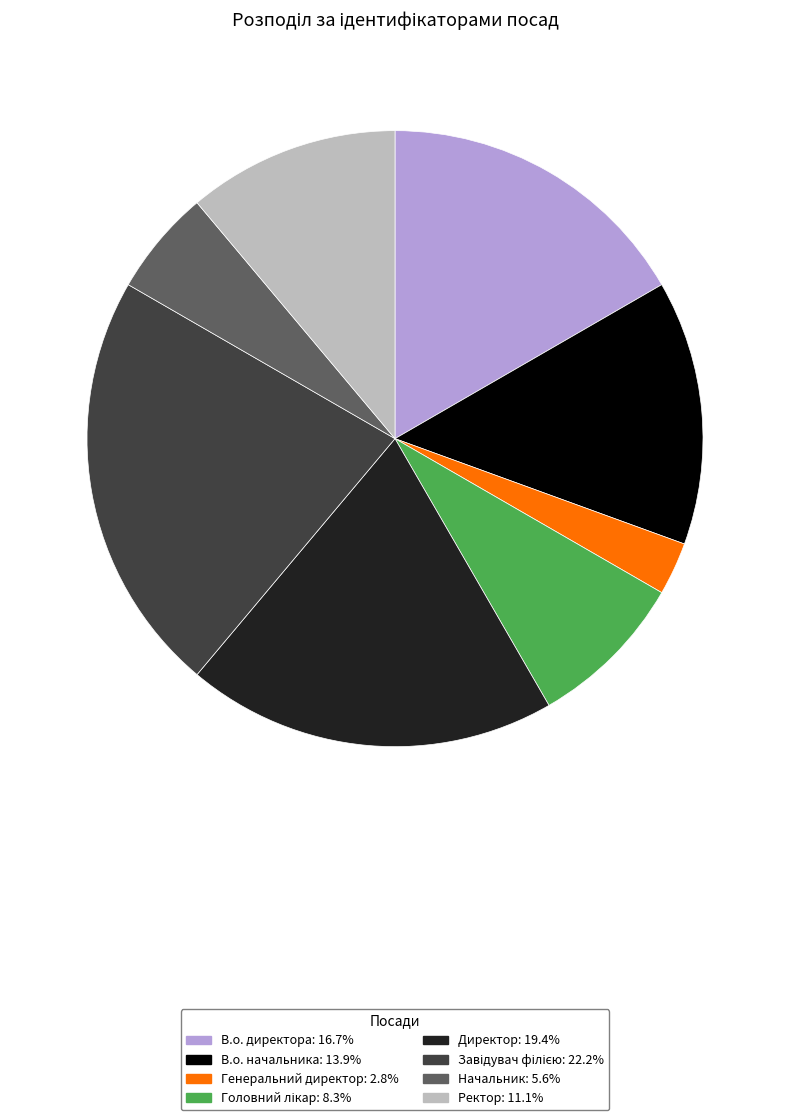

Combined, do Генеральний директор and В.о. начальника account for over 50%?

No